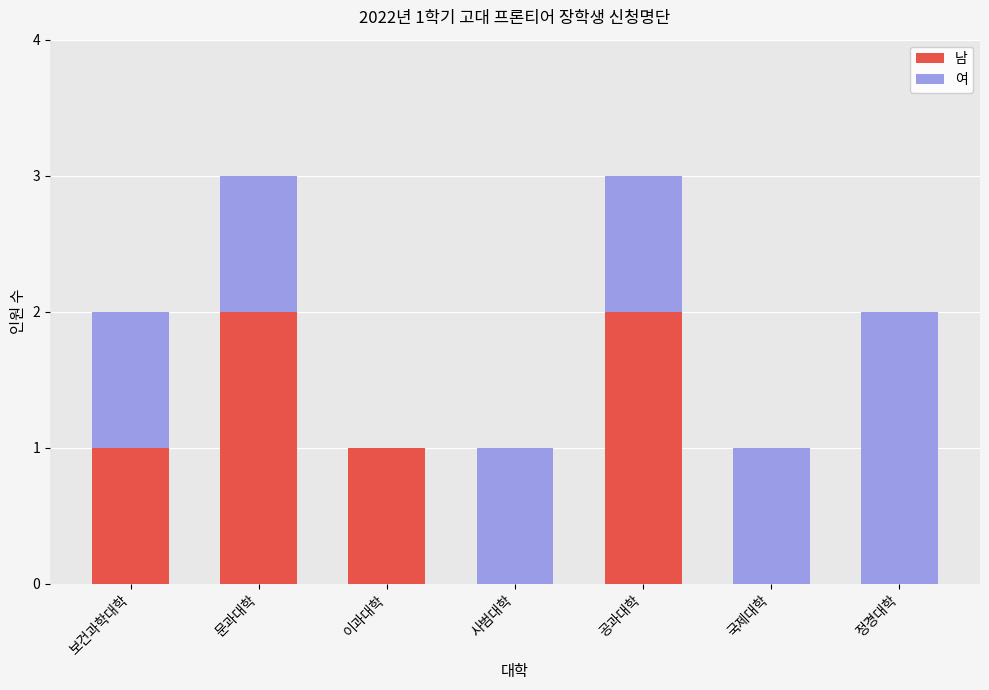

The value of 남 at 국제대학 is -1. True or false?

False